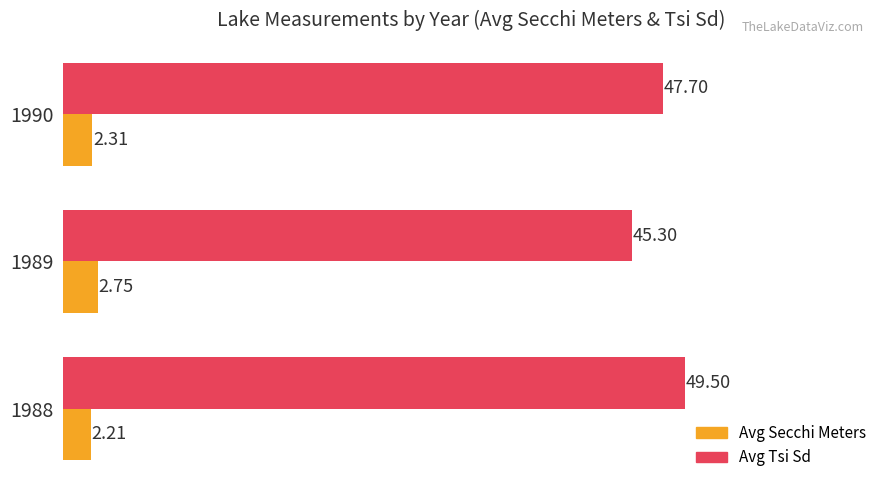

List the series in order of their peak value, highest first.

Avg Tsi Sd, Avg Secchi Meters